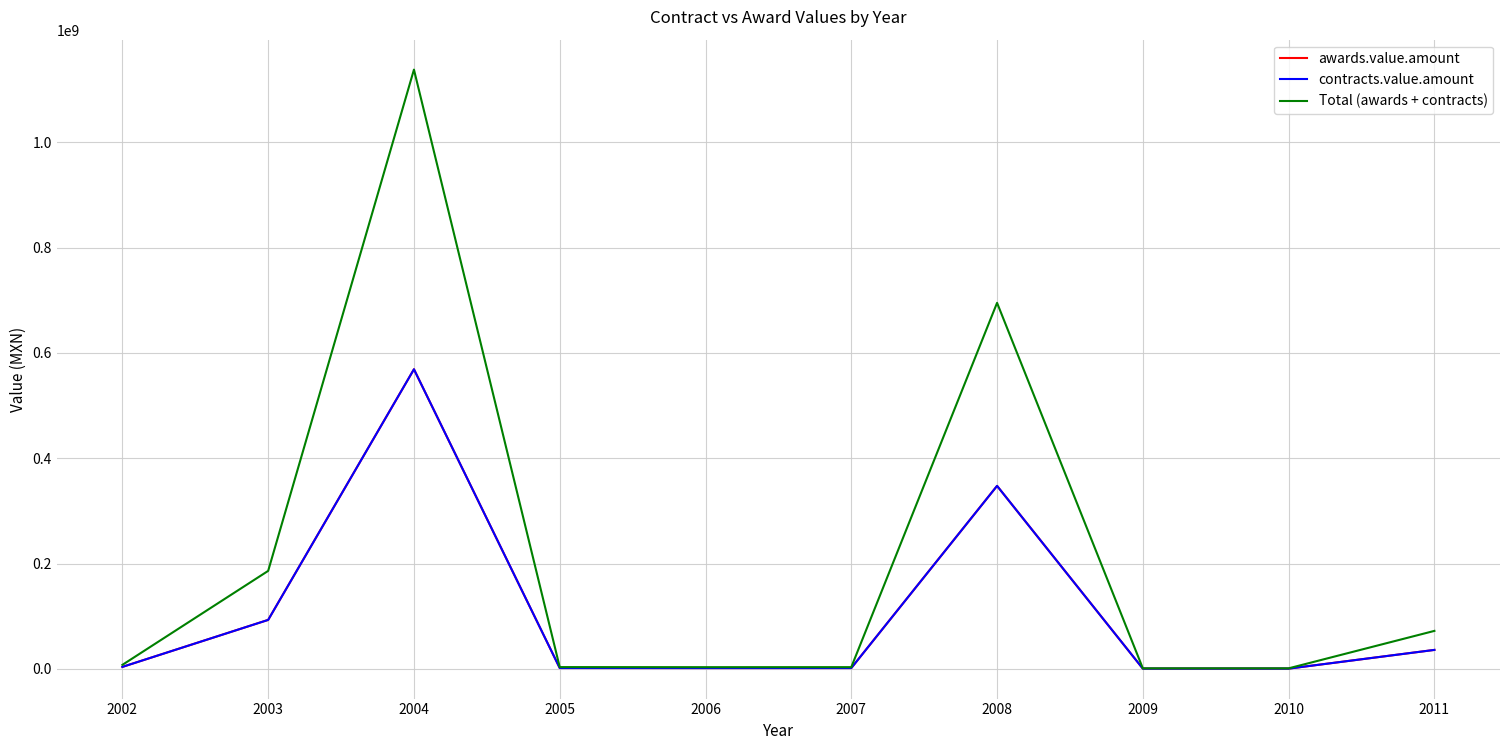

At how many categories does at least one series exceed 739022632?

1